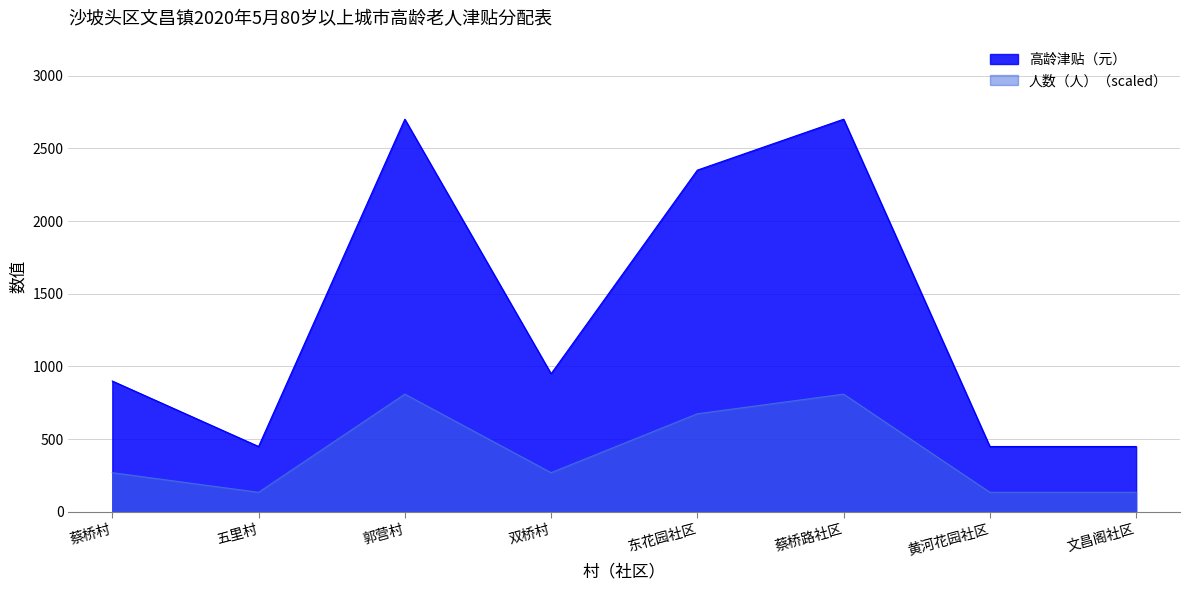

What is the smallest value displayed?

135